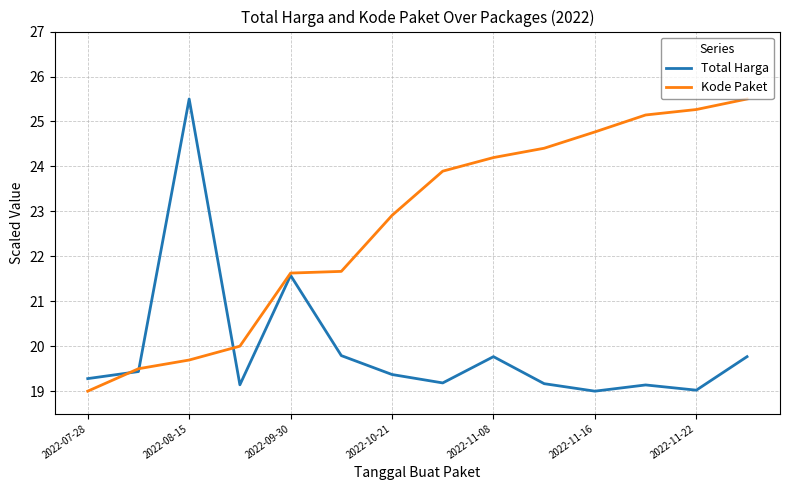

Rank the series by their average value, from lowest to highest.

Total Harga, Kode Paket